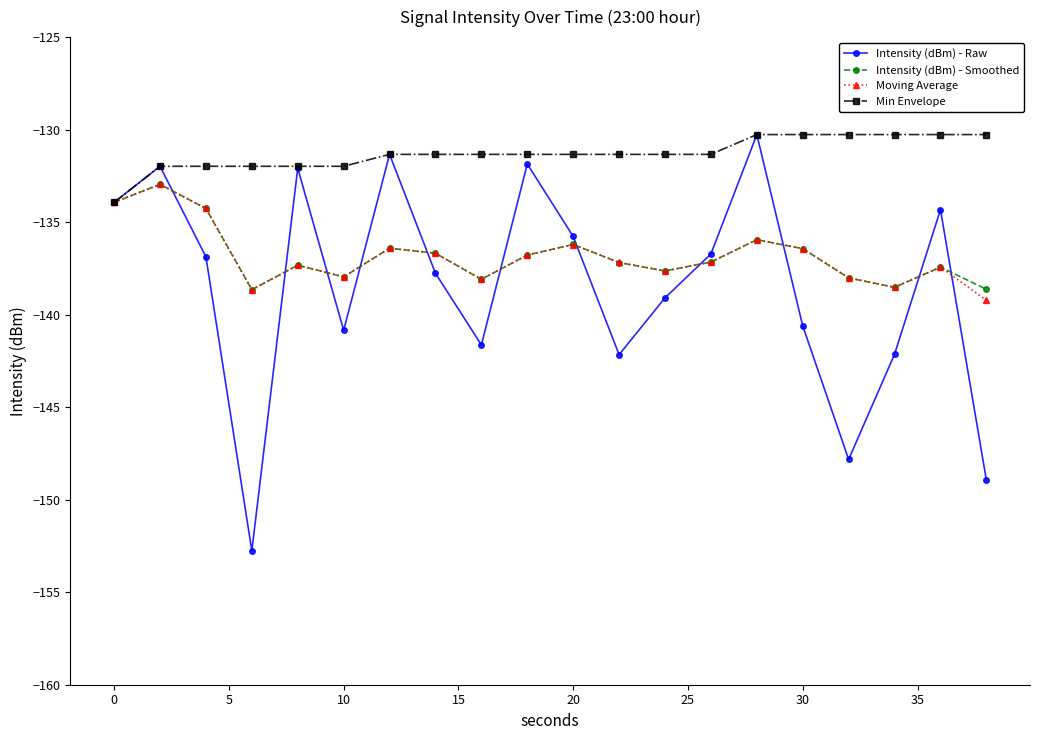

What are all the series names shown in the legend?

Intensity (dBm) - Raw, Intensity (dBm) - Smoothed, Moving Average, Min Envelope